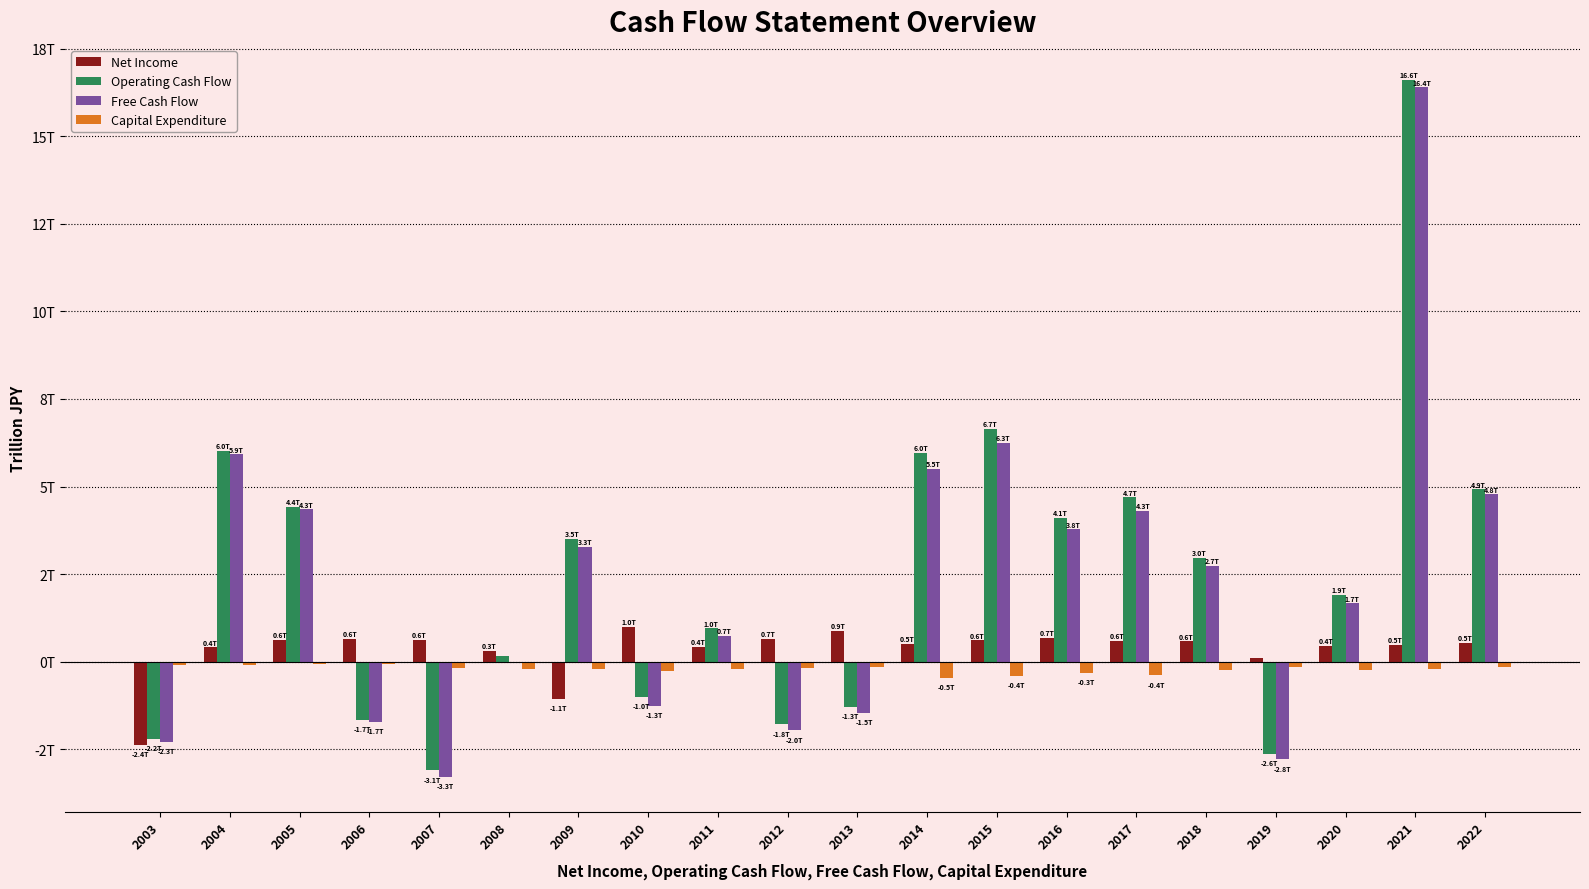

At which category is the sum across all series the highest?

2021